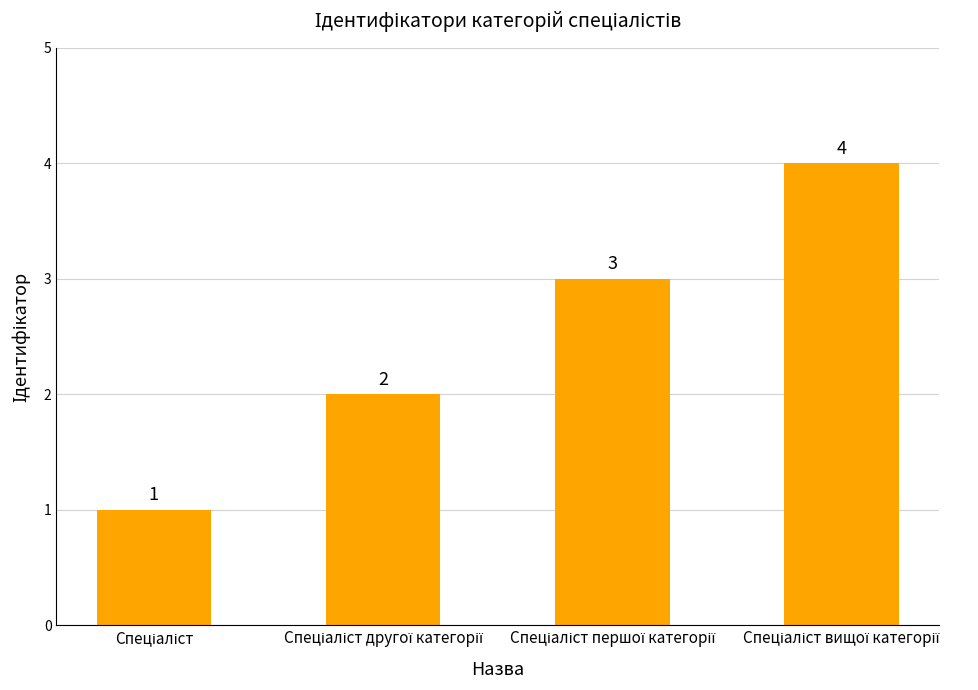

What is the difference between the maximum and minimum values?

3